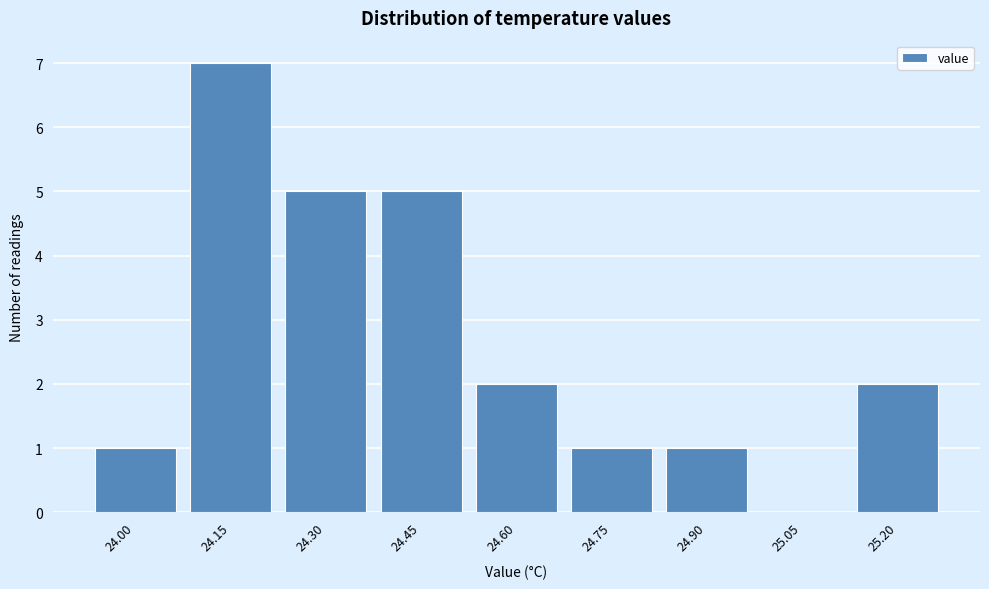

Reading right to left, what are all the values shown in this chart?

25.20=2	25.05=0	24.90=1	24.75=1	24.60=2	24.45=5	24.30=5	24.15=7	24.00=1